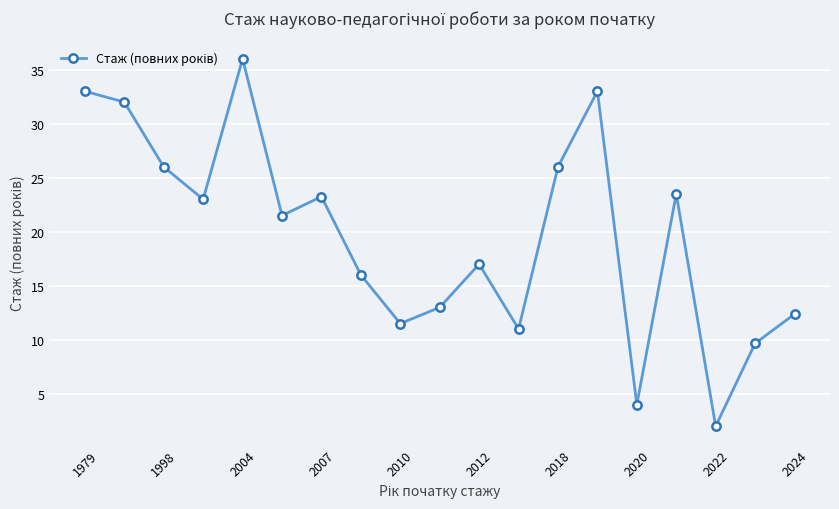

What is the value of the 6th point from the left?

21.5